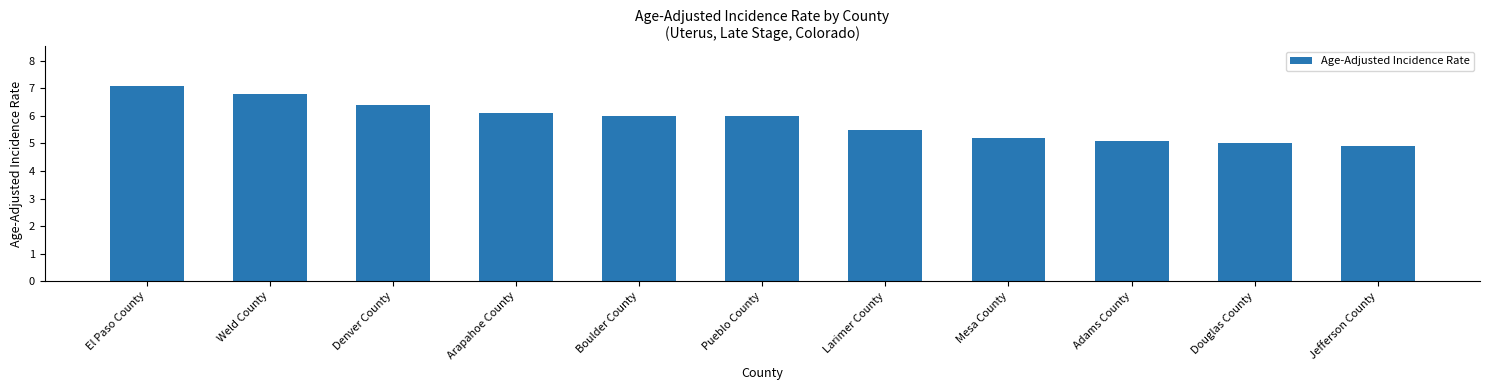

At which label does the data first exceed 6?

El Paso County